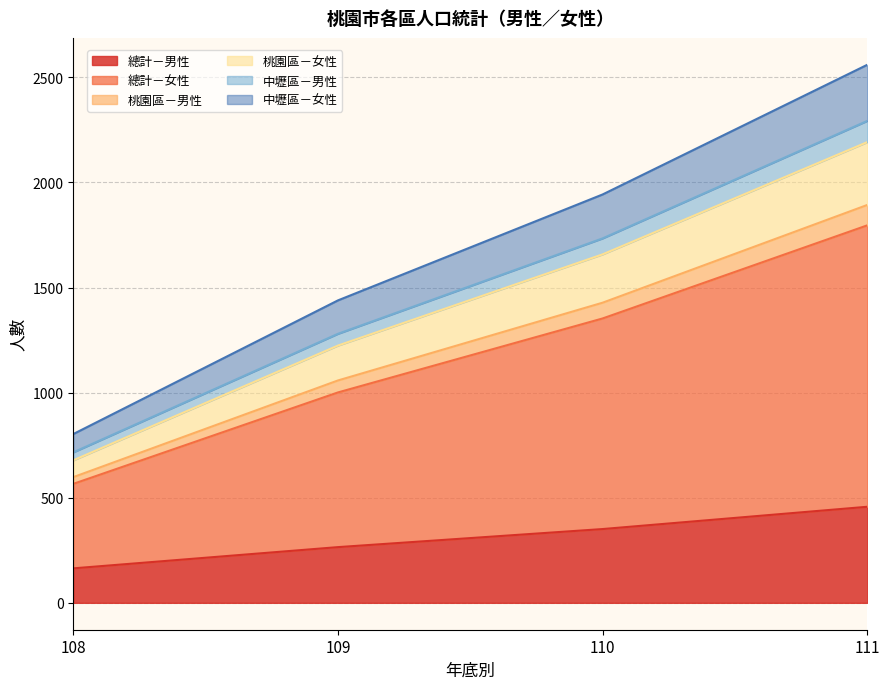

What is the total value across all series at 110?

1943